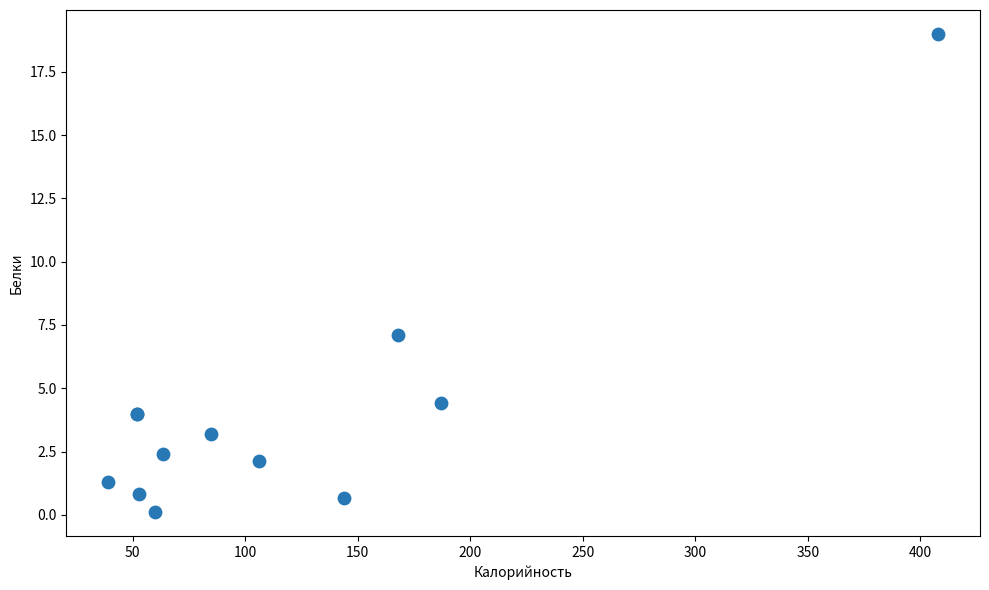

What Y value in the scatter plot is closest to 9?

7.1